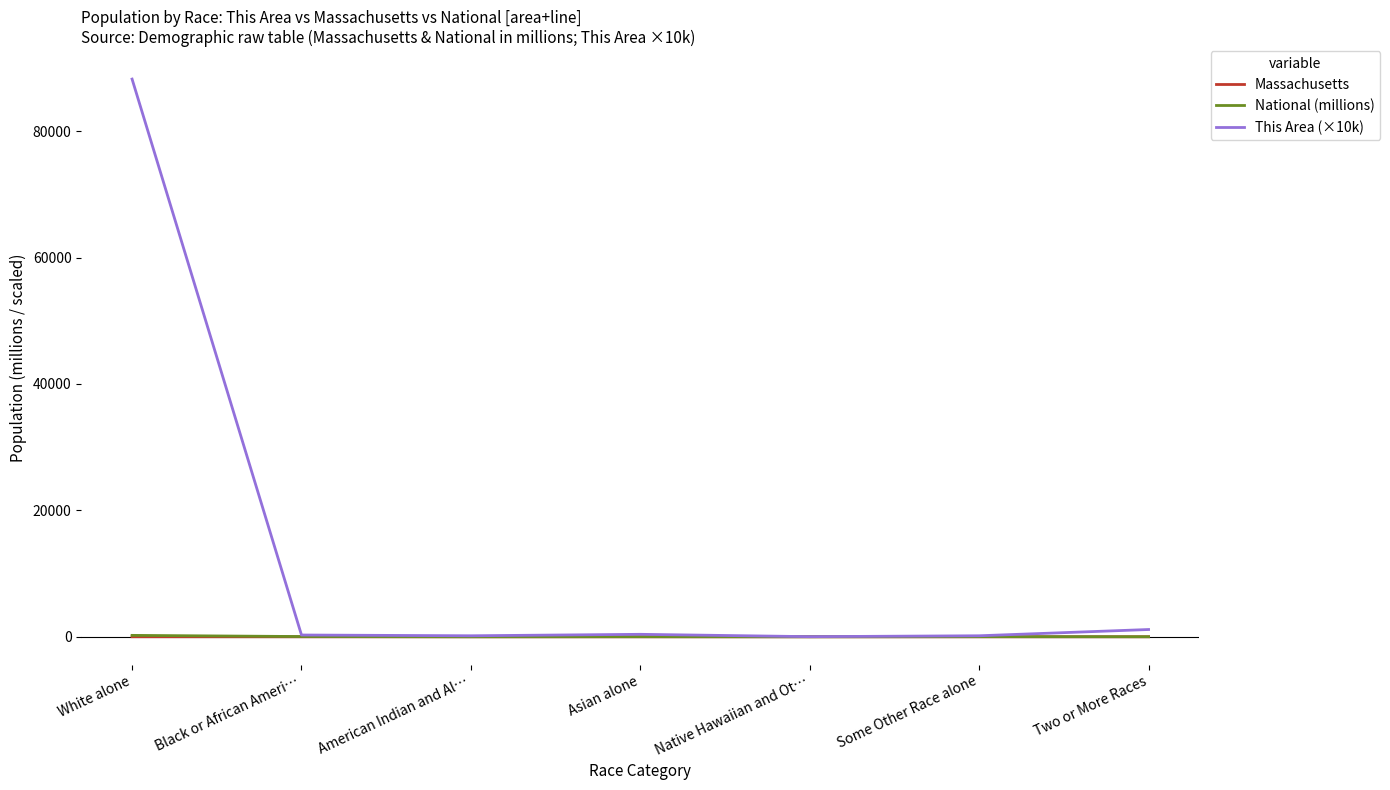

True or false: This Area (×10k) and National (millions) intersect in this chart.

False